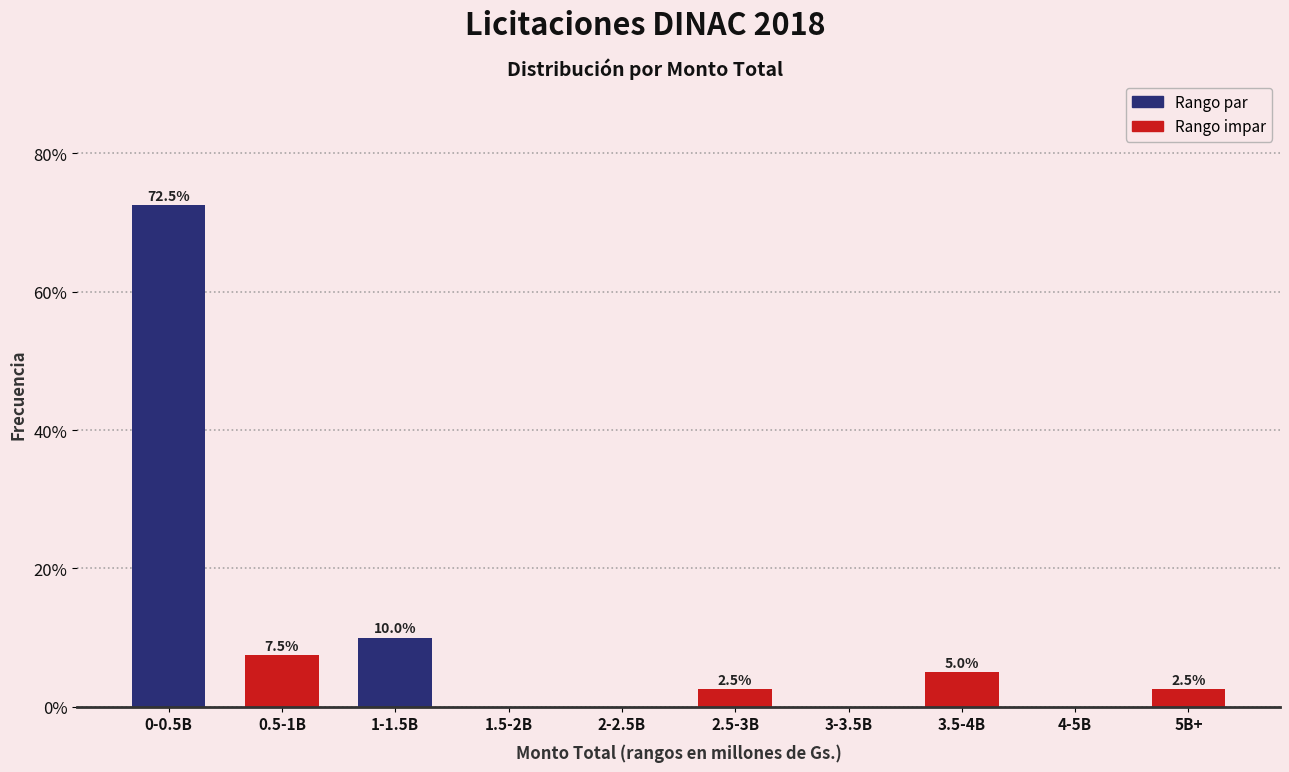

Reading left to right, what are all the values shown in this chart?

0-0.5B=72.5	0.5-1B=7.5	1-1.5B=10.0	1.5-2B=0.0	2-2.5B=0.0	2.5-3B=2.5	3-3.5B=0.0	3.5-4B=5.0	4-5B=0.0	5B+=2.5